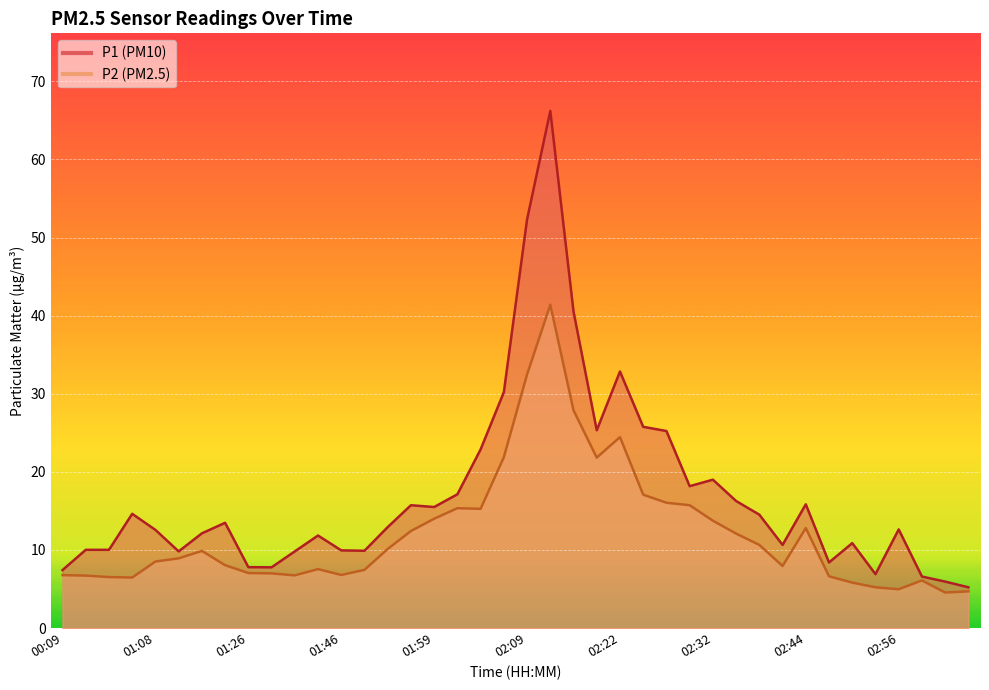

What is the value of the P1 point at the 25th from the left?

32.9